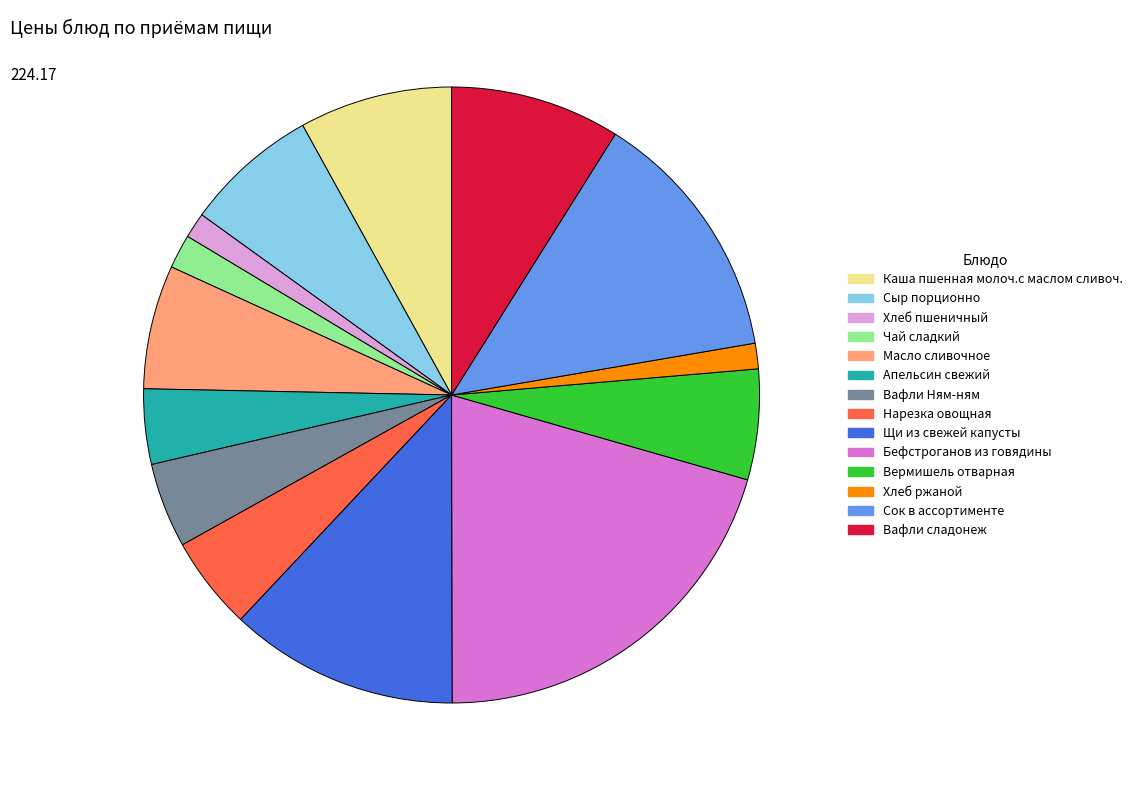

Which slice is the largest?

Бефстроганов из говядины